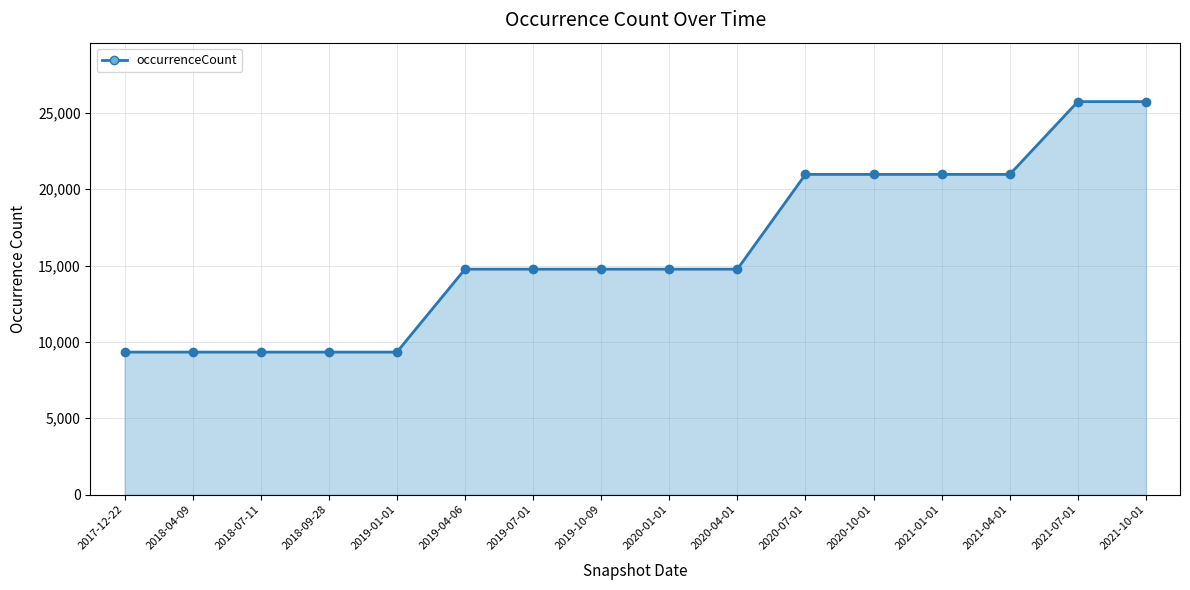

Read the value at 2020-10-01, to the nearest 50.

21000